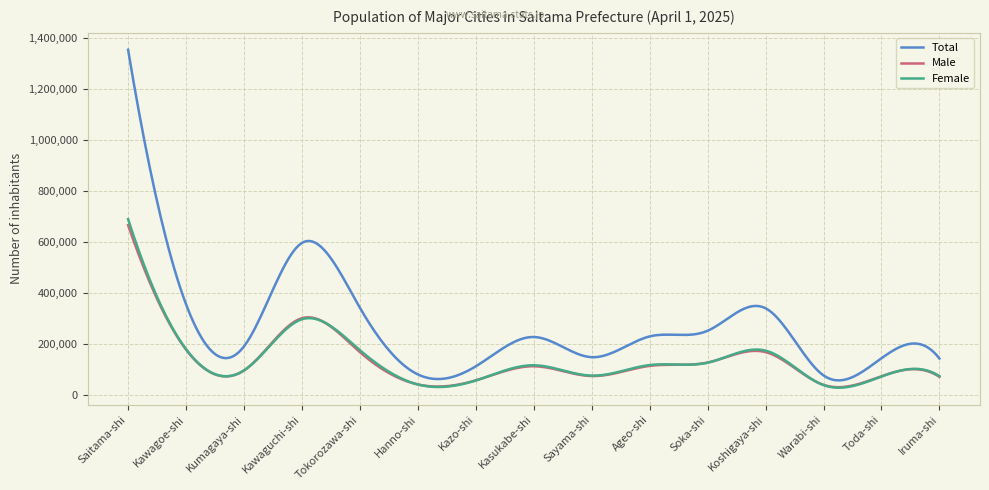

What is the maximum value shown in the chart?

1353045.0